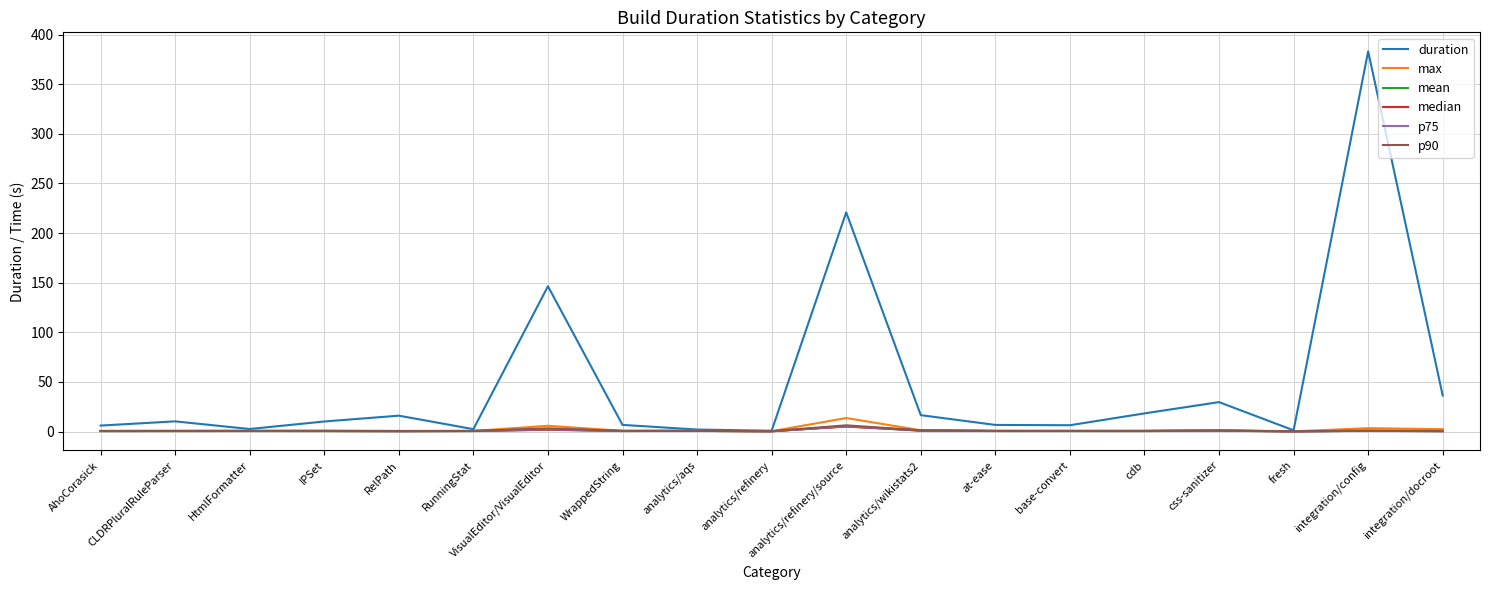

What is the smallest value displayed?

0.2